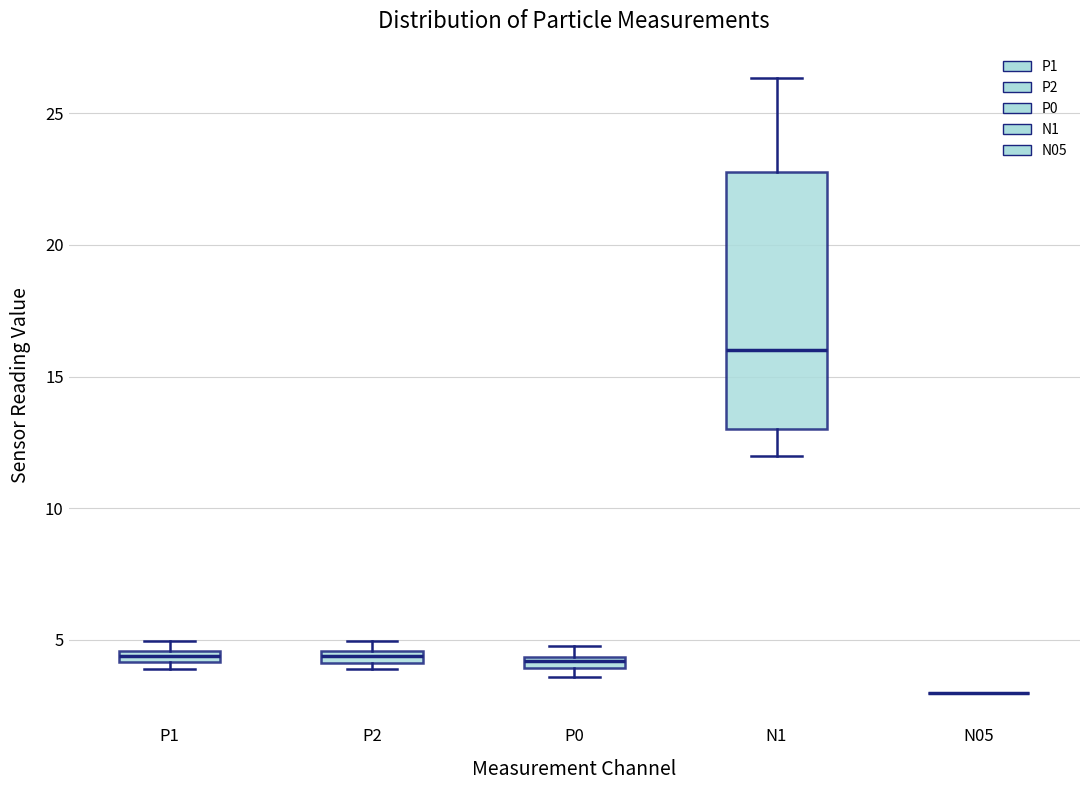

Comparing the boxes themselves (not the whiskers), which one is the tallest?

N1